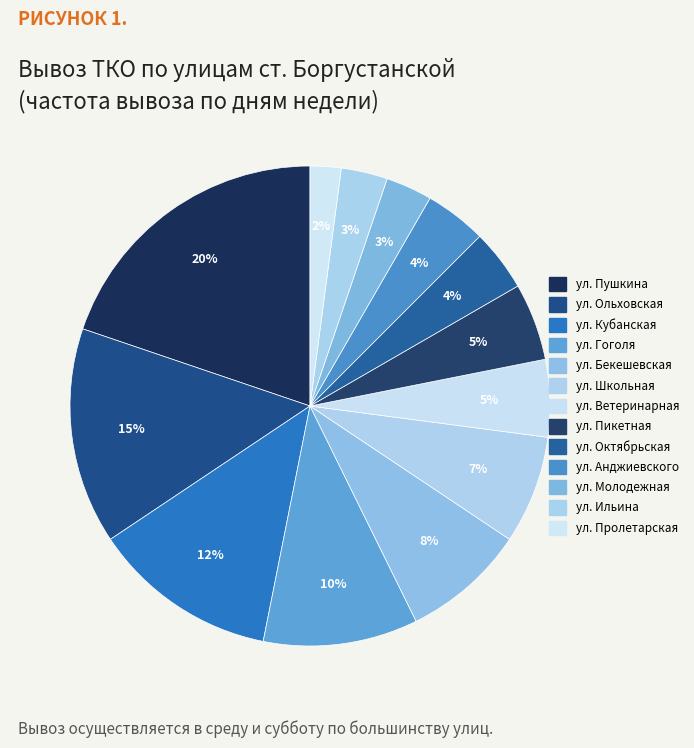

Does any single category account for the majority?

No